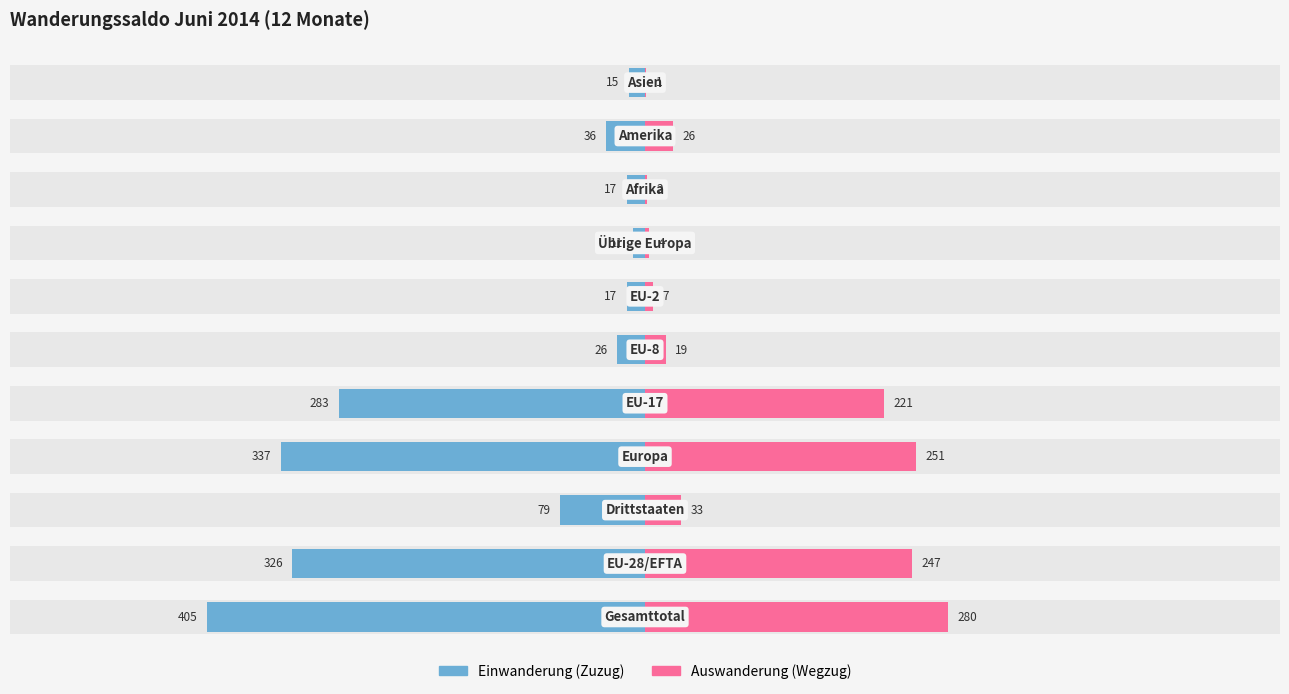

Reading right to left, what are all the values shown in this chart?

Einwanderung (Zuzug): -15	-36	-17	-11	-17	-26	-283	-337	-79	-326	-405
Auswanderung (Wegzug): 1	26	2	4	7	19	221	251	33	247	280